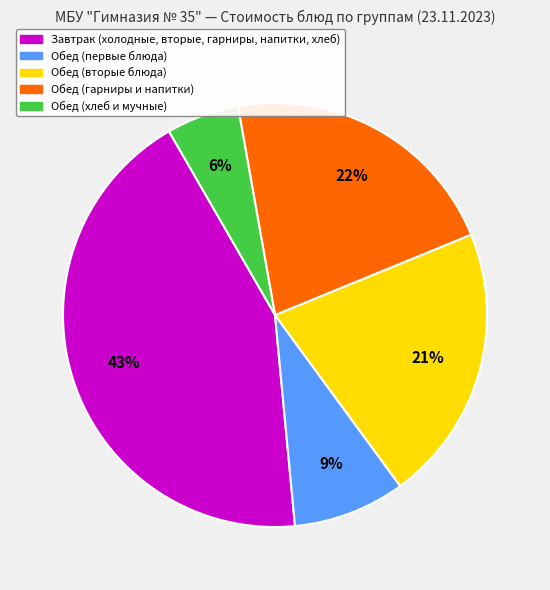

Is there any slice that represents more than half of the pie?

No